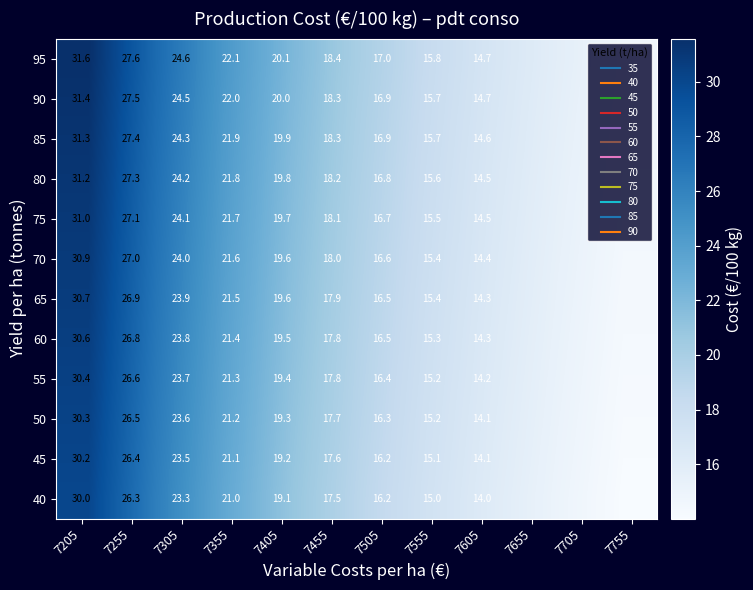

What is the highest value of the 70 series?

30.9